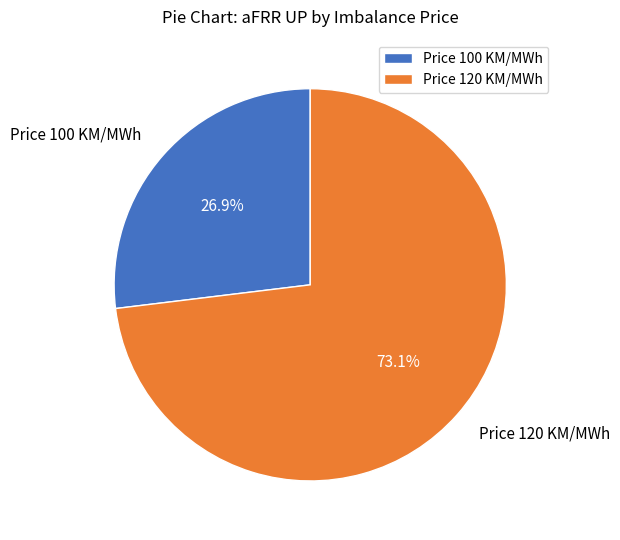

Rank the categories by value from lowest to highest.

Price 100 KM/MWh, Price 120 KM/MWh